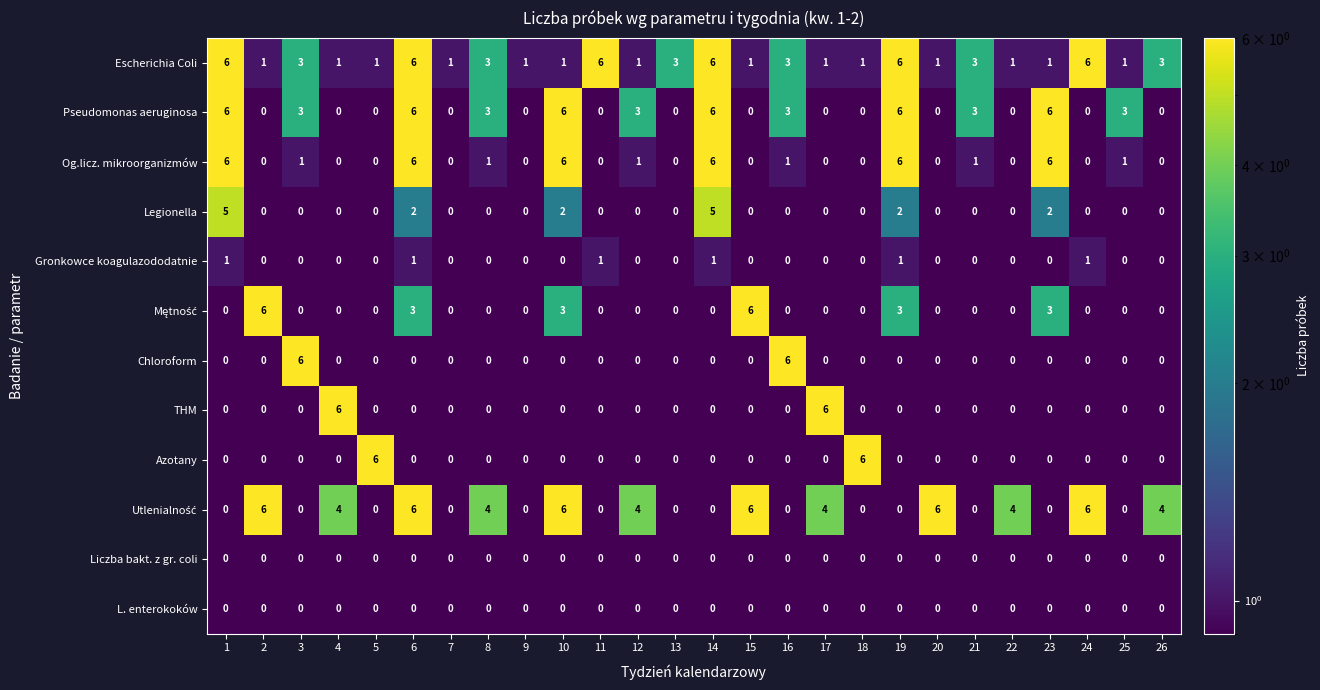

The value of Legionella at 4 is 3. True or false?

False